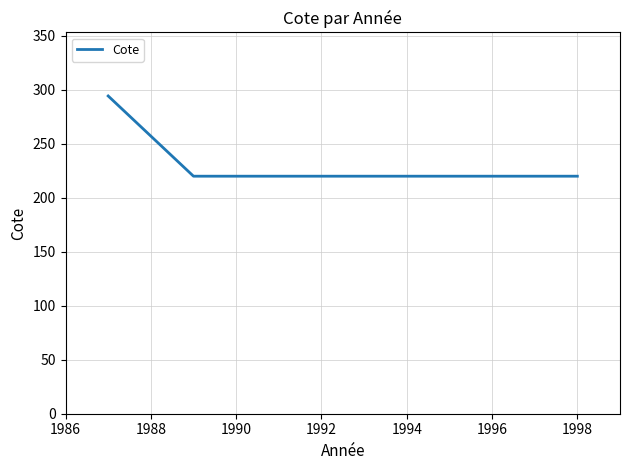

Reading left to right, list all the values displayed in this chart.

294.3	220.0	220.0	220.0